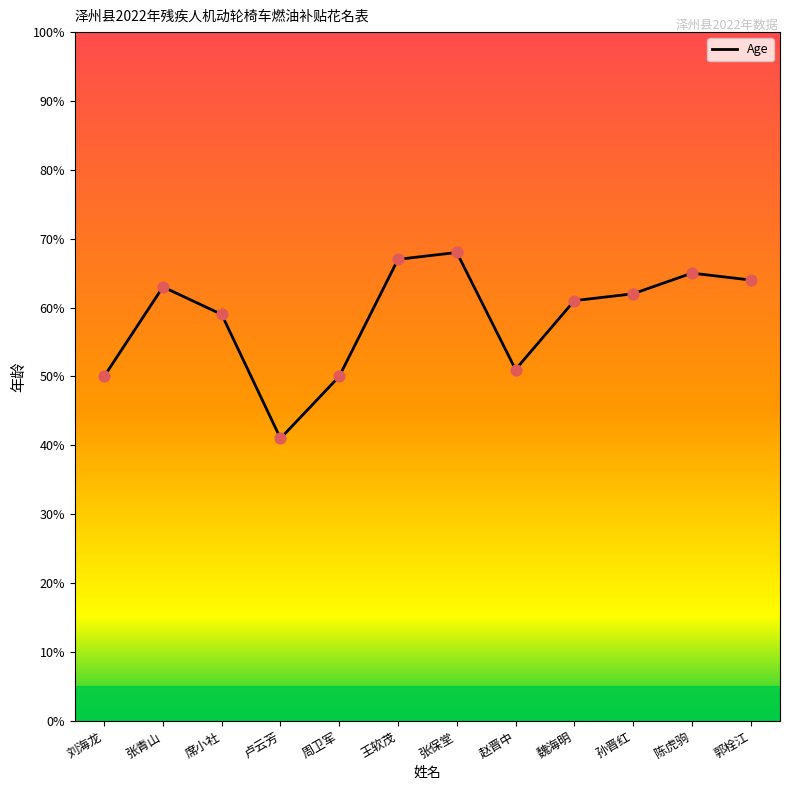

Which has a higher value, 郭栓江 or 刘海龙?

郭栓江